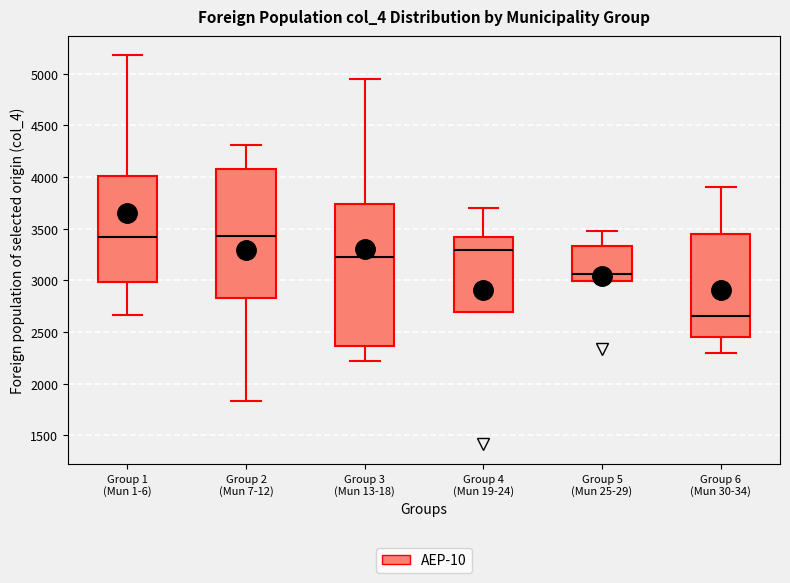

Which box has the lowest median line?

Group 6 (Mun 30-34)